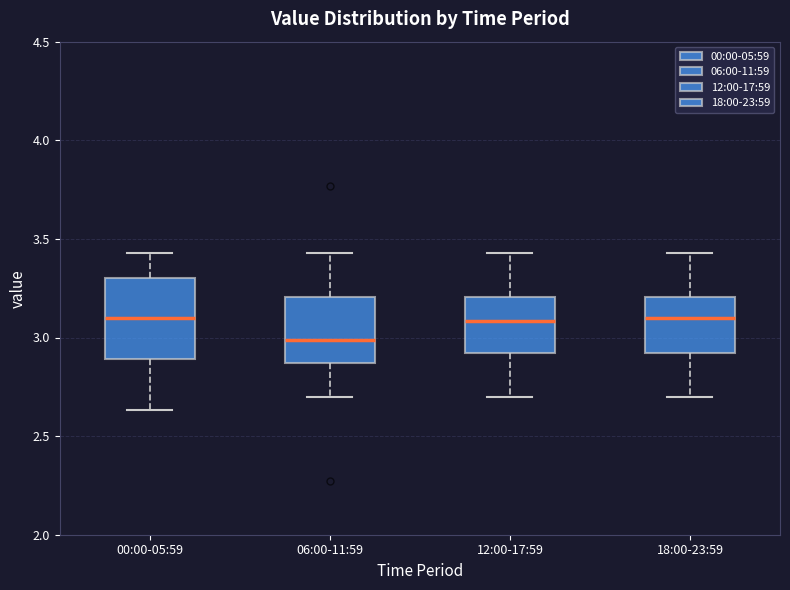

Reading left to right, read every box against the y-axis: the position of its median line, the range the box covers, and the ends of its whiskers. The values are not printed on the chart, so give them approximately, as read against the axis.

00:00-05:59: median 3.10, box 2.90 to 3.30, whiskers 2.65 to 3.45
06:00-11:59: median 3.00, box 2.85 to 3.20, whiskers 2.70 to 3.45
12:00-17:59: median 3.10, box 2.90 to 3.20, whiskers 2.70 to 3.45
18:00-23:59: median 3.10, box 2.90 to 3.20, whiskers 2.70 to 3.45